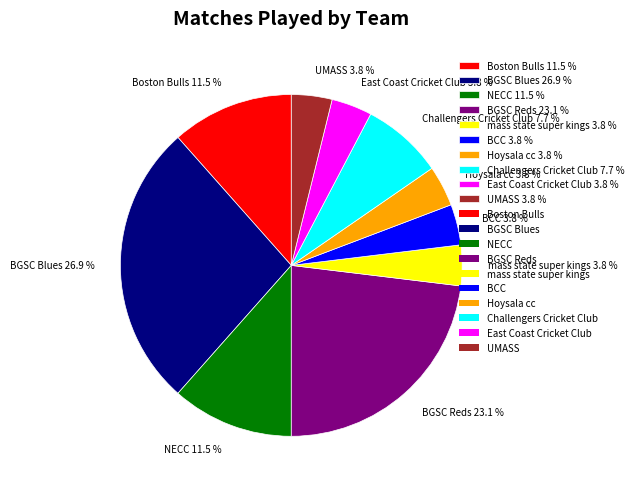

True or false: BGSC Blues accounts for 38% of the total.

False